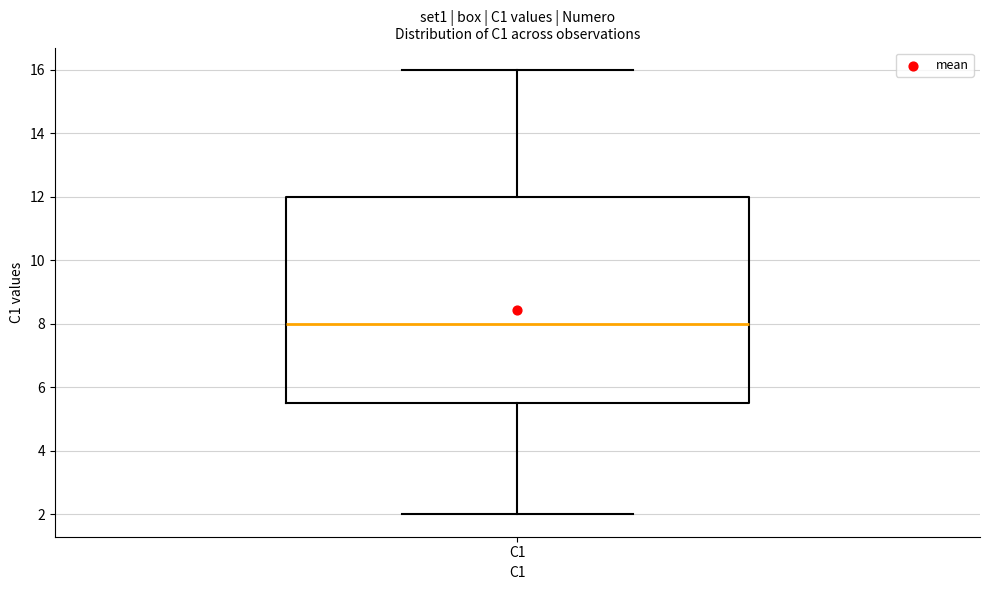

Transcribe this box plot: give where the median line is, the range the box spans, and where the two whiskers end, as read against the y-axis. The values are not printed on the chart, so give them approximately, as read against the axis.

median 8.0, box 5.6 to 12.0, whiskers 2.0 to 16.0